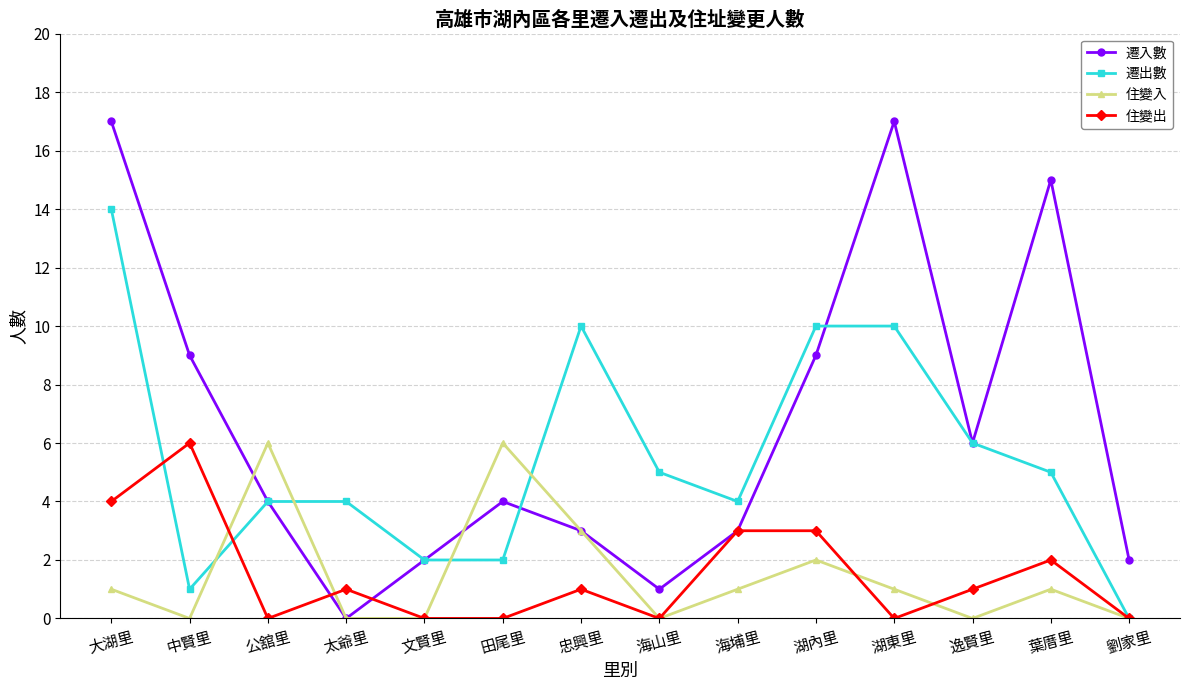

What is the label of the 6th point from the left?

田尾里